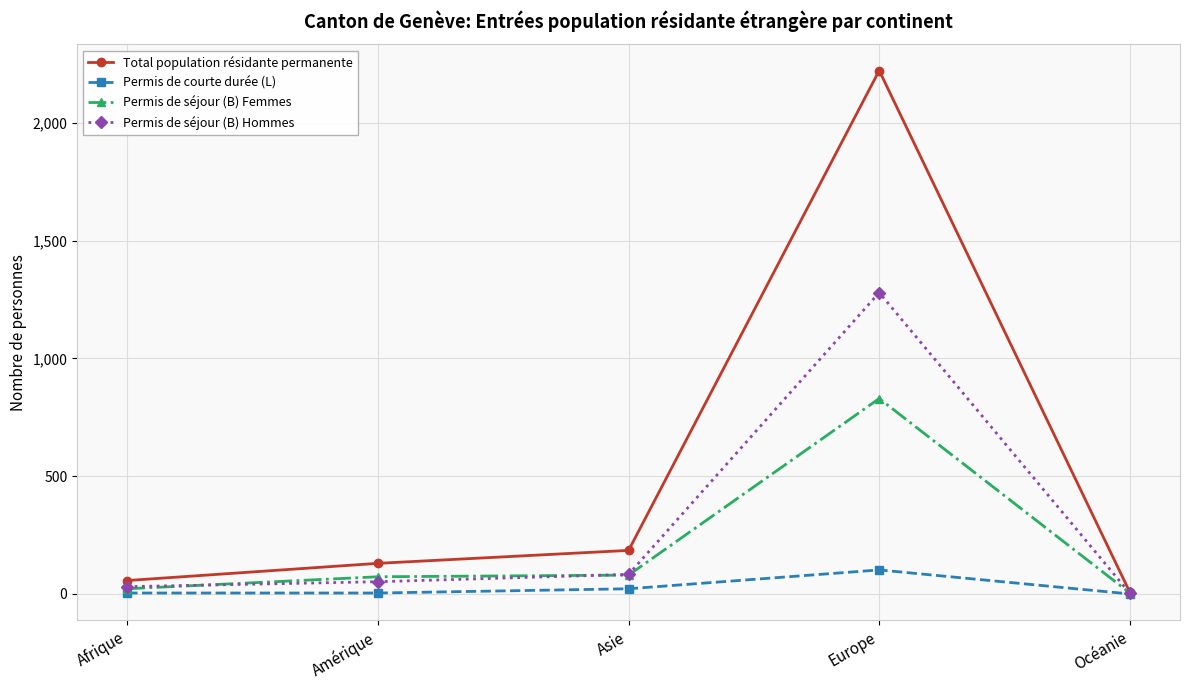

True or false: Permis de séjour (B) Hommes has a value of 1280 at Europe.

True